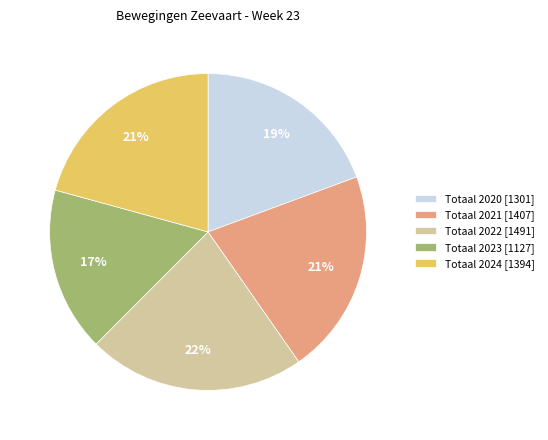

True or false: Totaal 2020 accounts for 11% of the total.

False